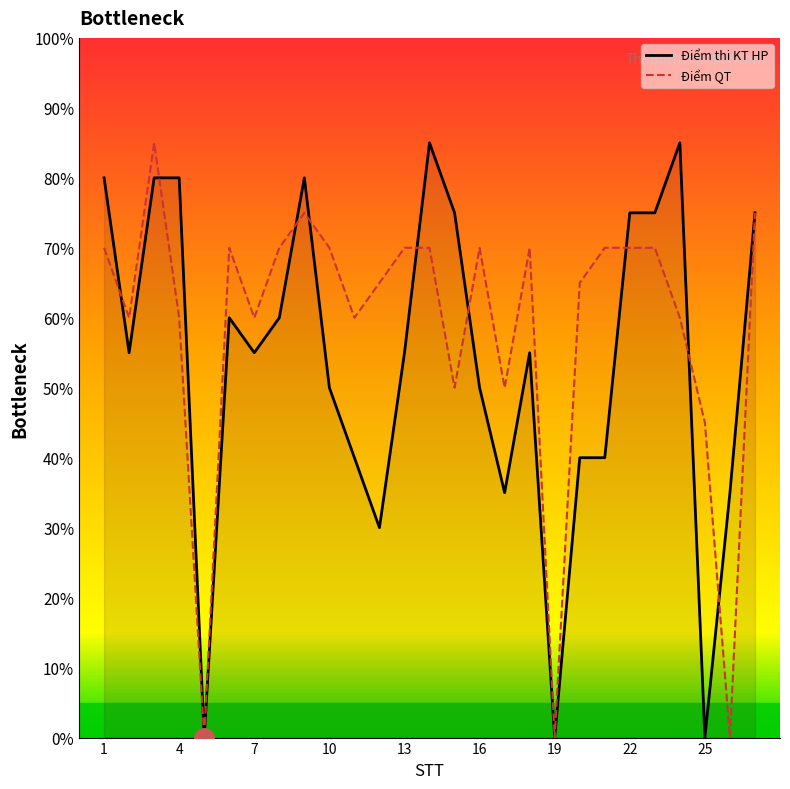

What is the difference between the Điểm thi KT HP values at 9 and 8?

20.0